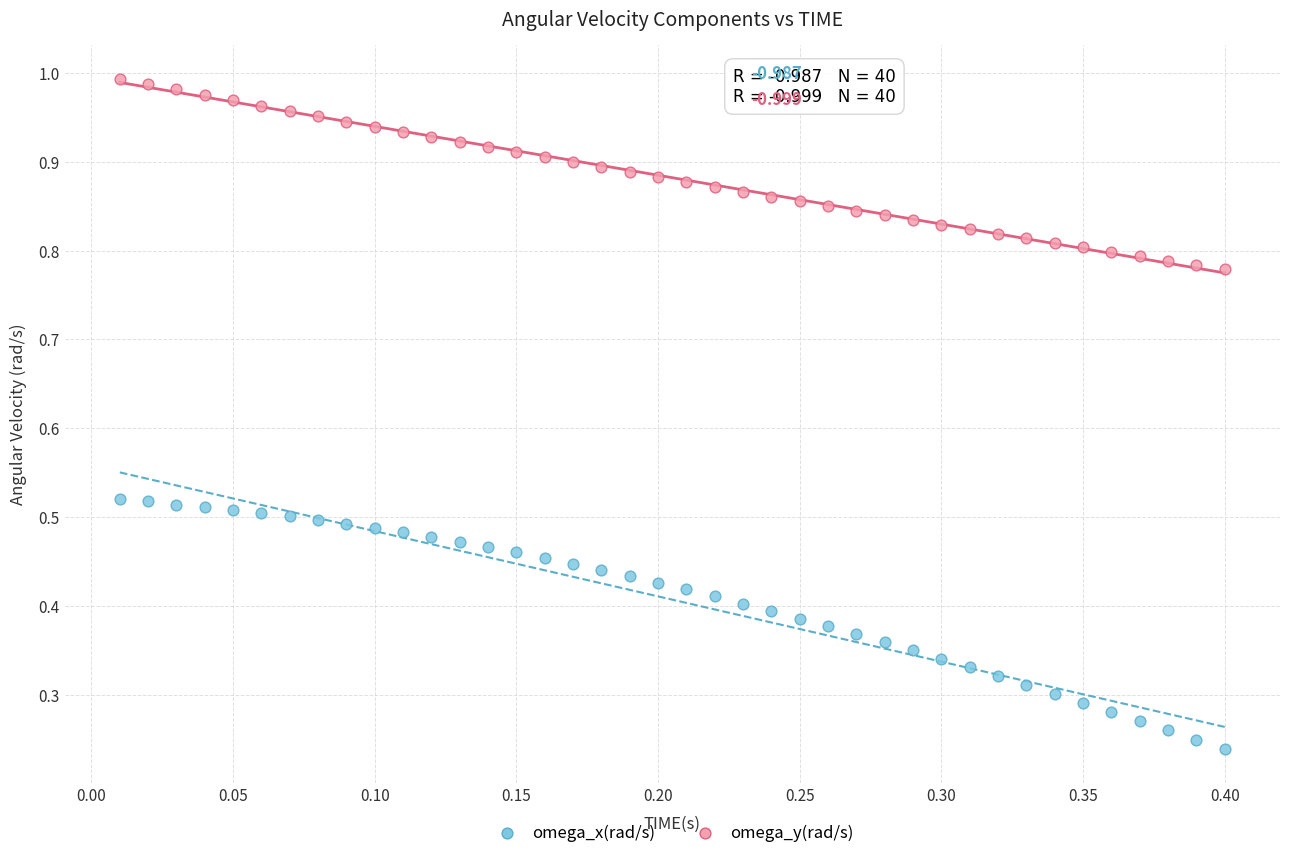

Which series contains the lowest Y value?

omega_x(rad/s)